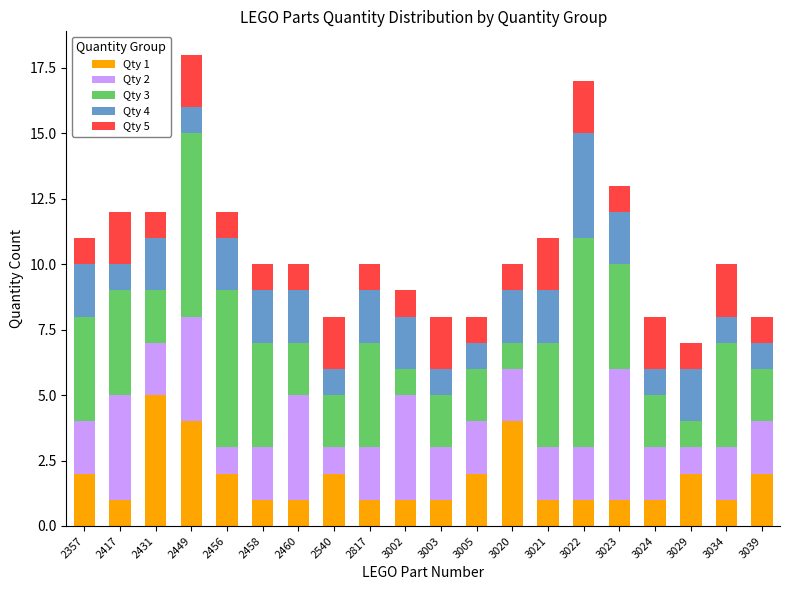

What is the difference between the second highest and second lowest values in the Qty 1 series?

3